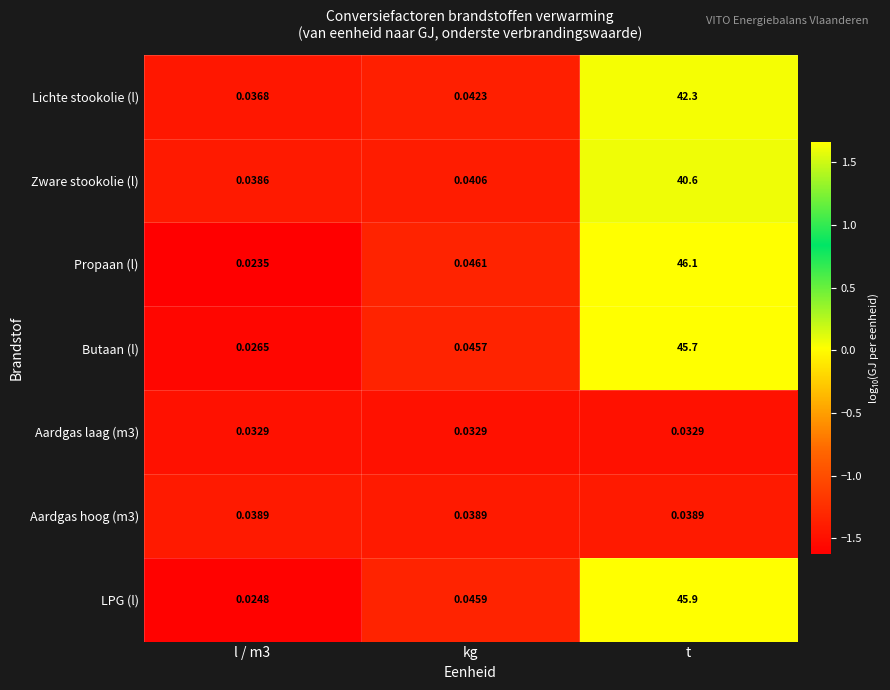

At which label is LPG (l) closest to 22?

kg